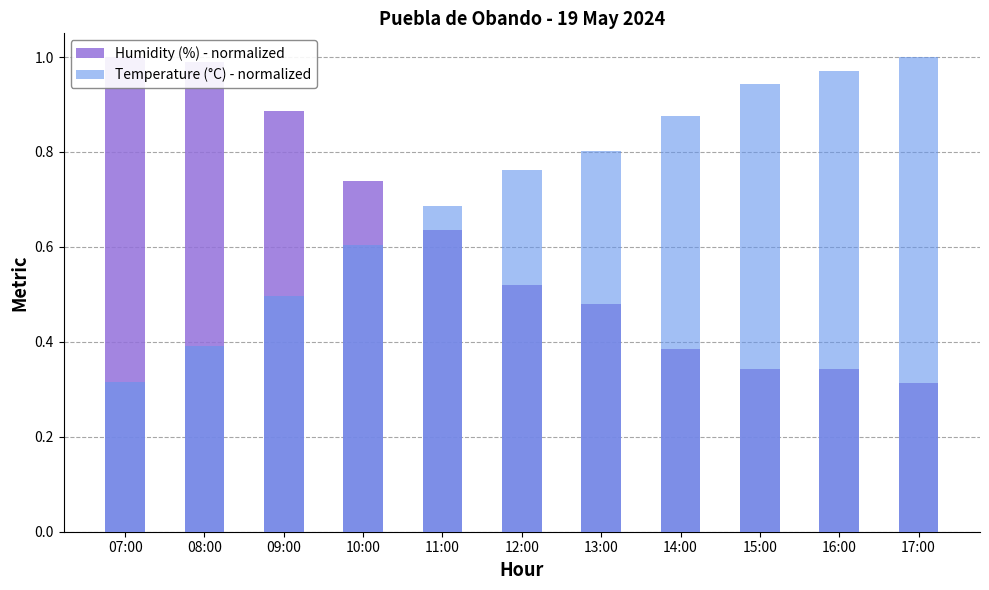

At which category is the sum across all series the highest?

08:00